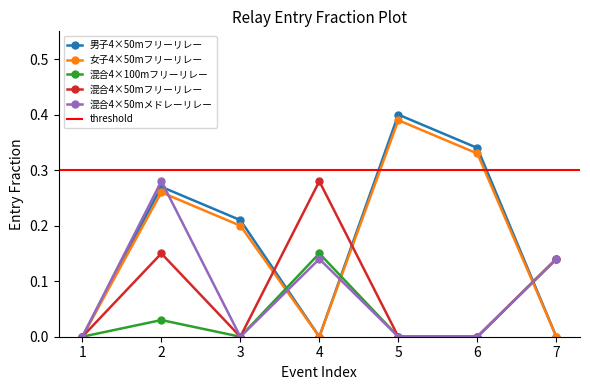

After their last crossing, which series has the higher values: 女子4×50mフリーリレー or 混合4×100mフリーリレー?

混合4×100mフリーリレー